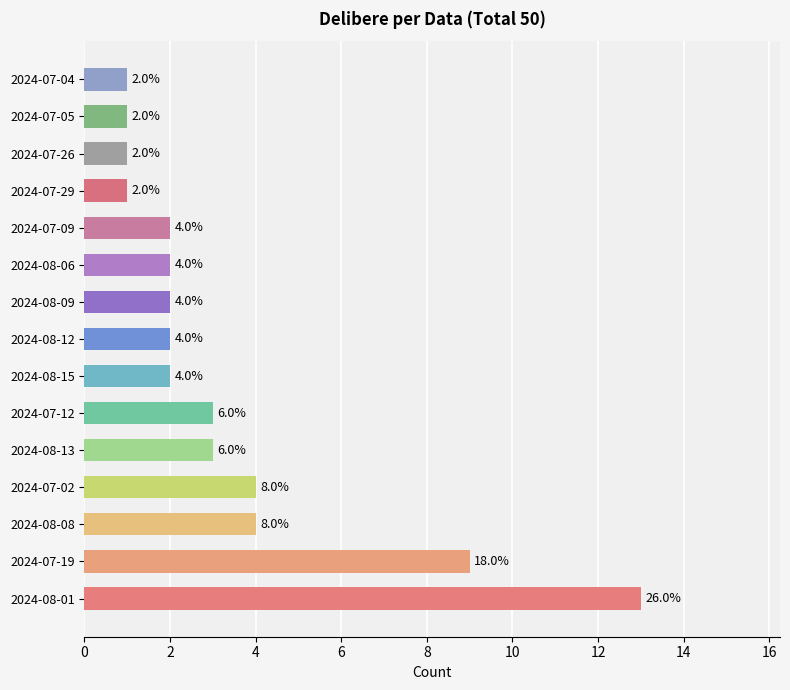

Between 2024-07-19 and 2024-07-09, which is larger?

2024-07-19